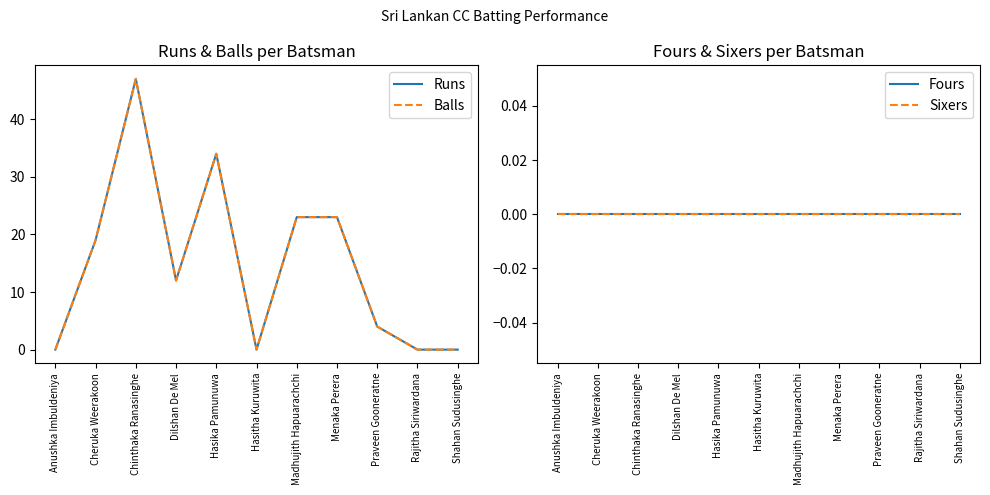

True or false: Balls has more than 1 points higher than both neighbors.

True